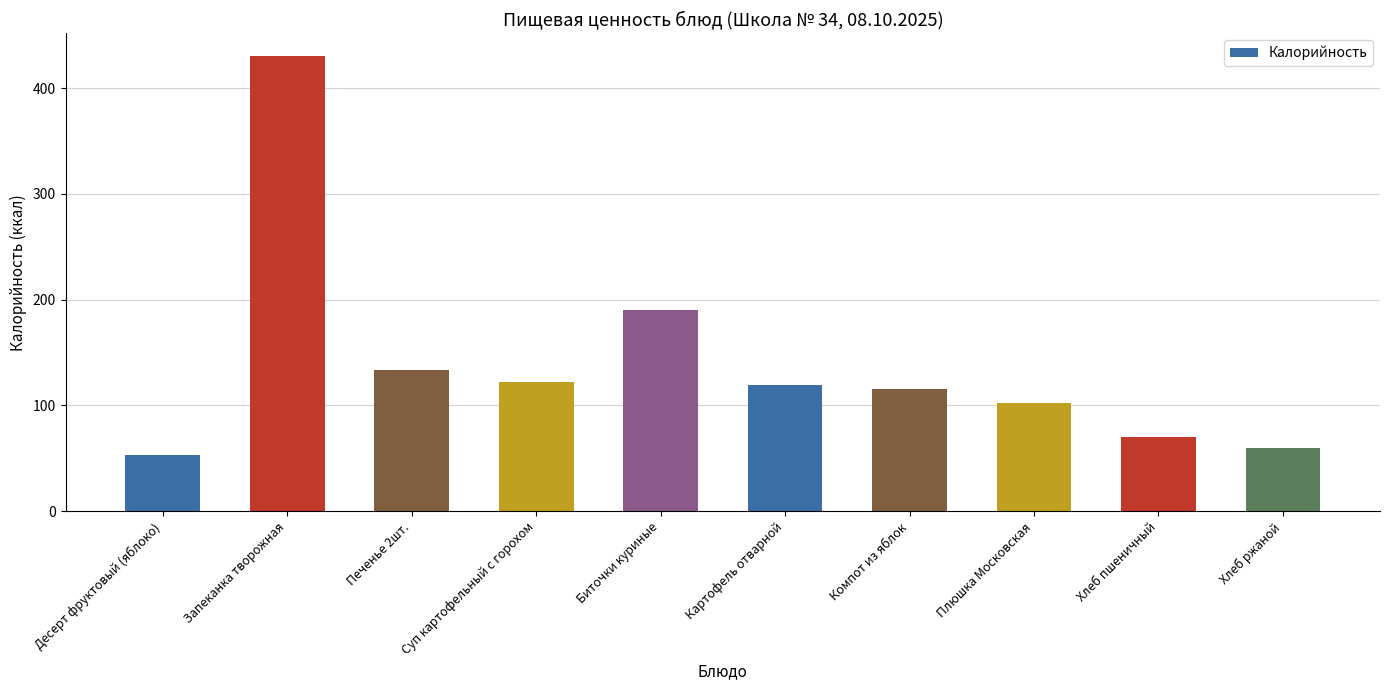

Reading left to right, transcribe all the data shown in this chart.

Десерт фруктовый (яблоко)=53.3	Запеканка творожная=430.4	Печенье 2шт.=133.1	Суп картофельный с горохом=122.5	Биточки куриные=190.0	Картофель отварной=119.0	Компот из яблок=115.8	Плюшка Московская=102.5	Хлеб пшеничный=70.3	Хлеб ржаной=59.4